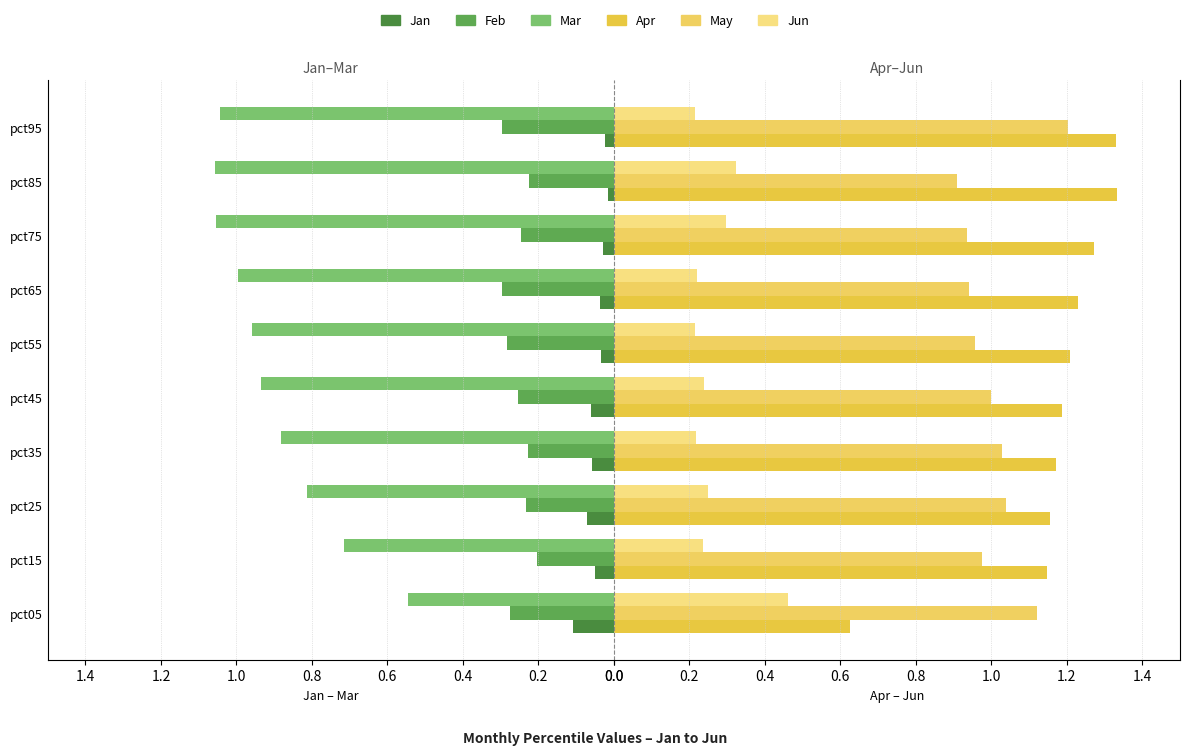

What is the difference between the second highest and second lowest values in the Apr series?

0.2